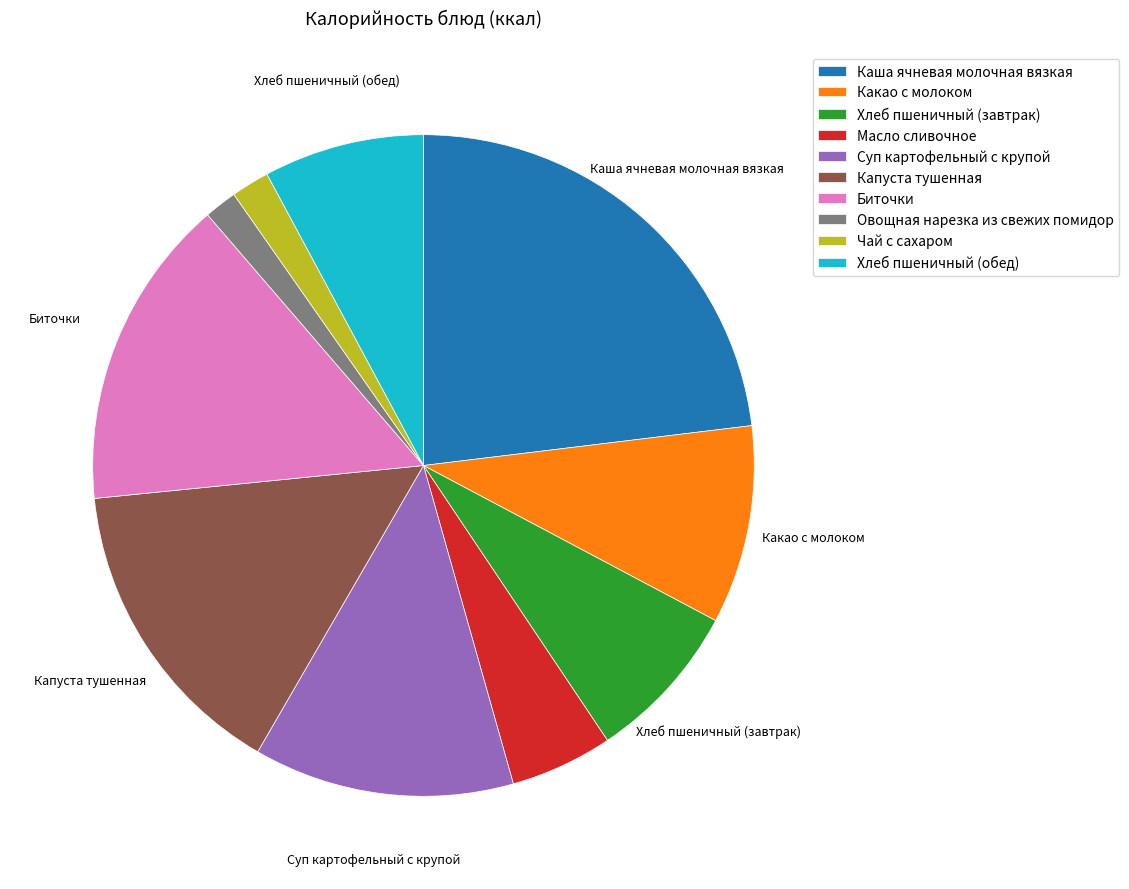

Combined, do Какао с молоком and Хлеб пшеничный (завтрак) account for over 50%?

No